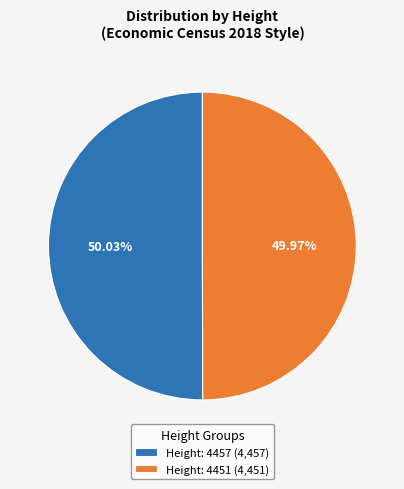

Approximately how many times larger is the value at Height: 4457 (4,457) compared to Height: 4451 (4,451)?

1.0